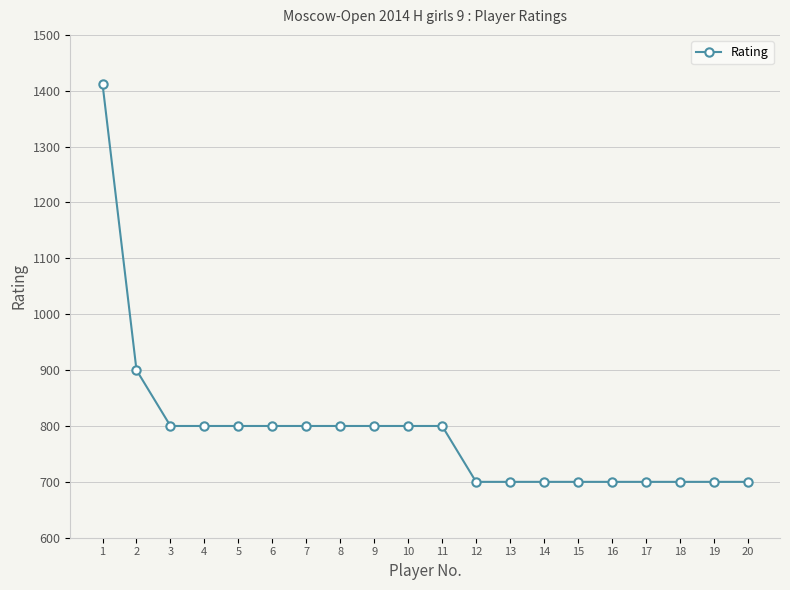

What is the difference between the values at 2 and 5?

100